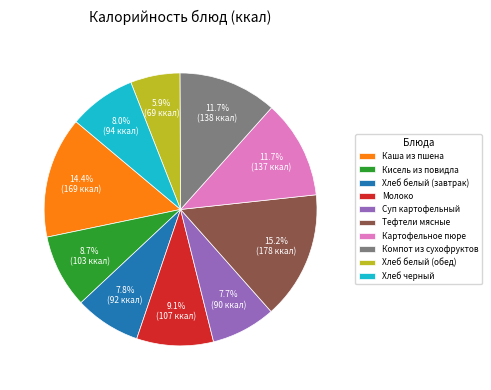

What is the largest slice in the pie chart?

Тефтели мясные